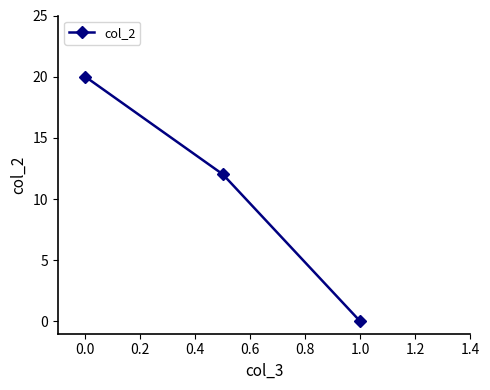

What is the average value?

10.7